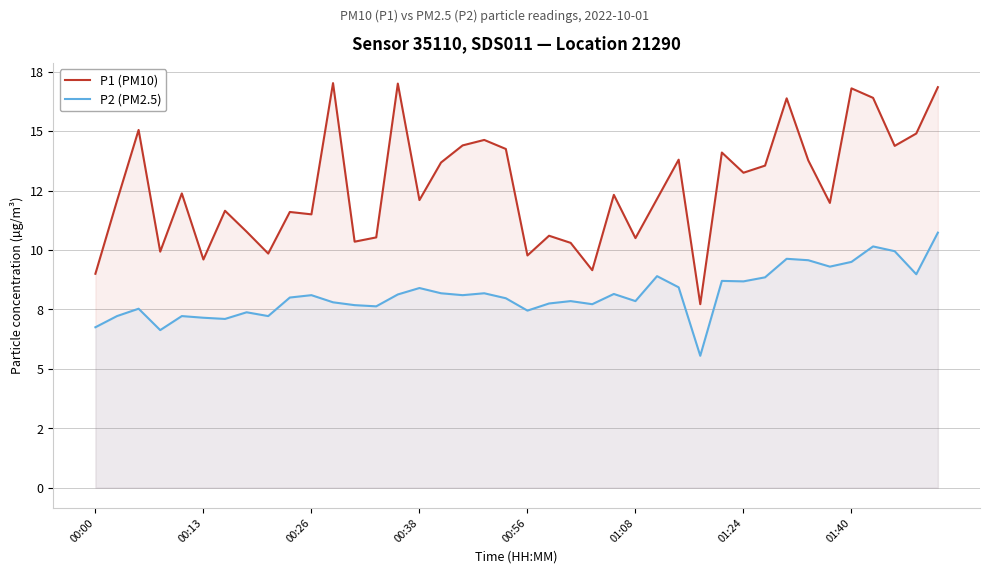

True or false: P1 (PM10) and P2 (PM2.5) cross at least once.

False